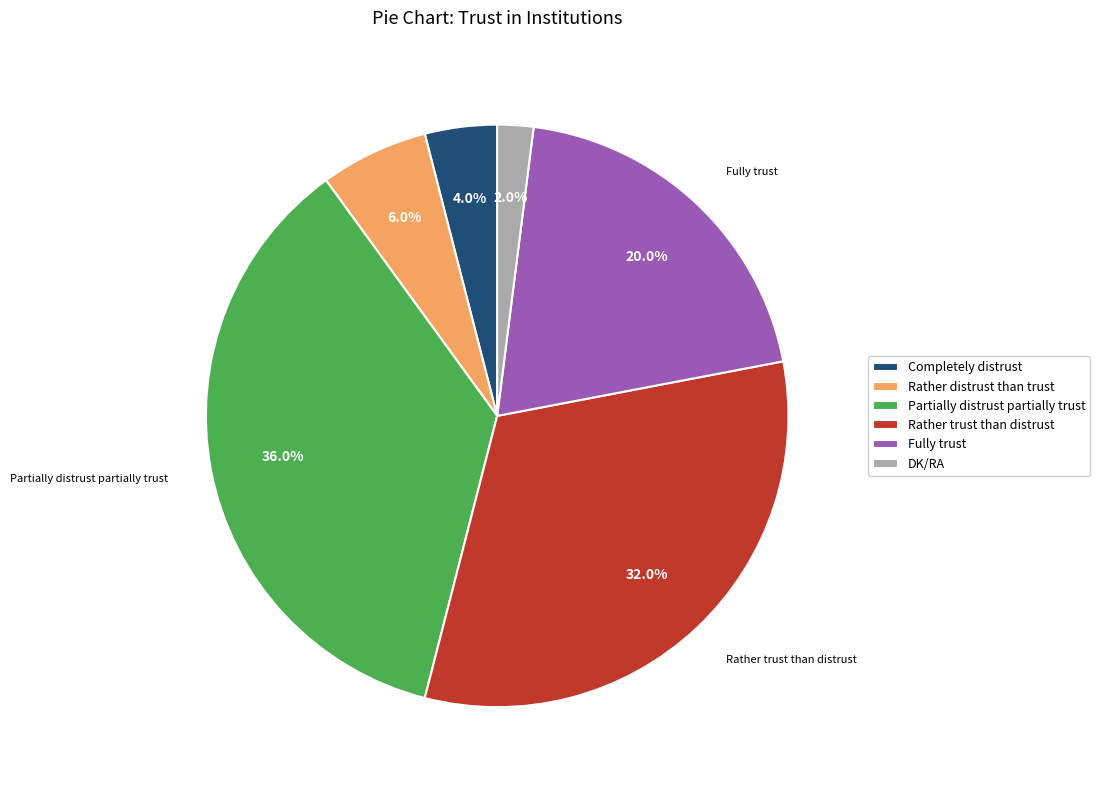

Which category has the smallest portion of the pie?

DK/RA